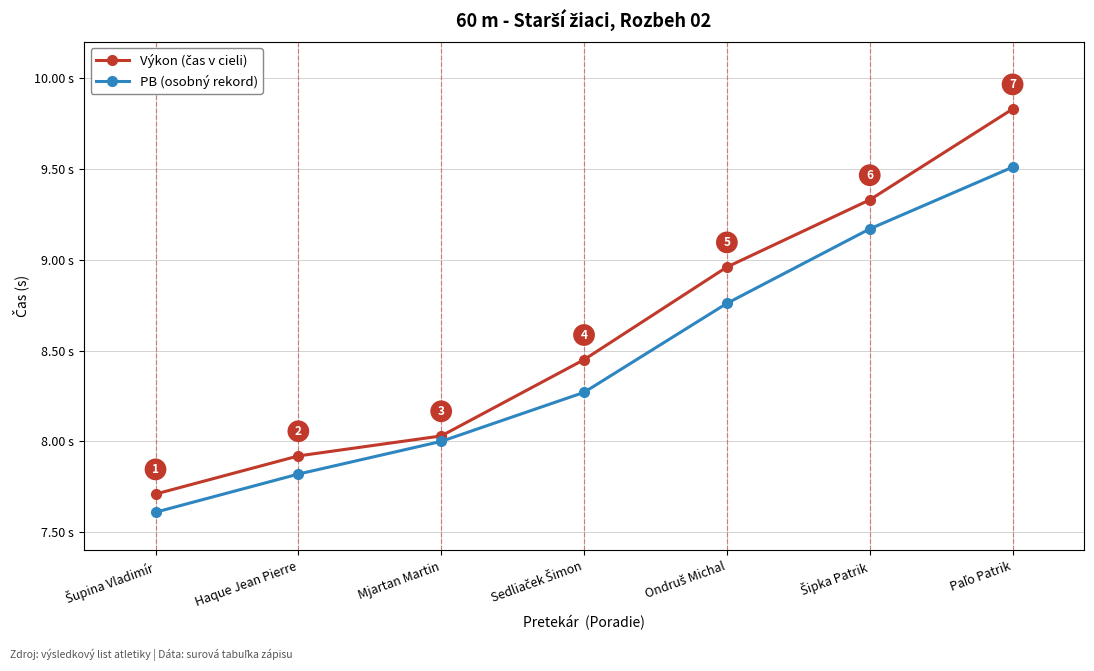

True or false: PB (osobný rekord) has more than 1 interior local peaks.

False